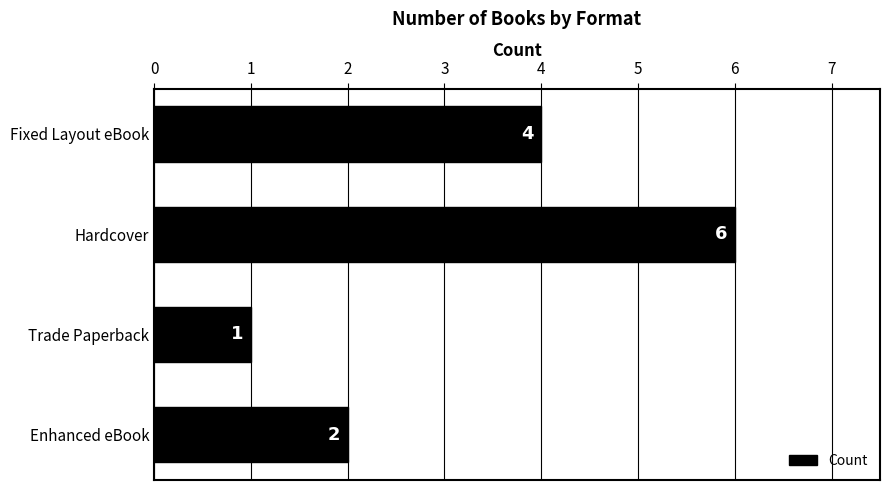

How many values are between 2 and 6?

3